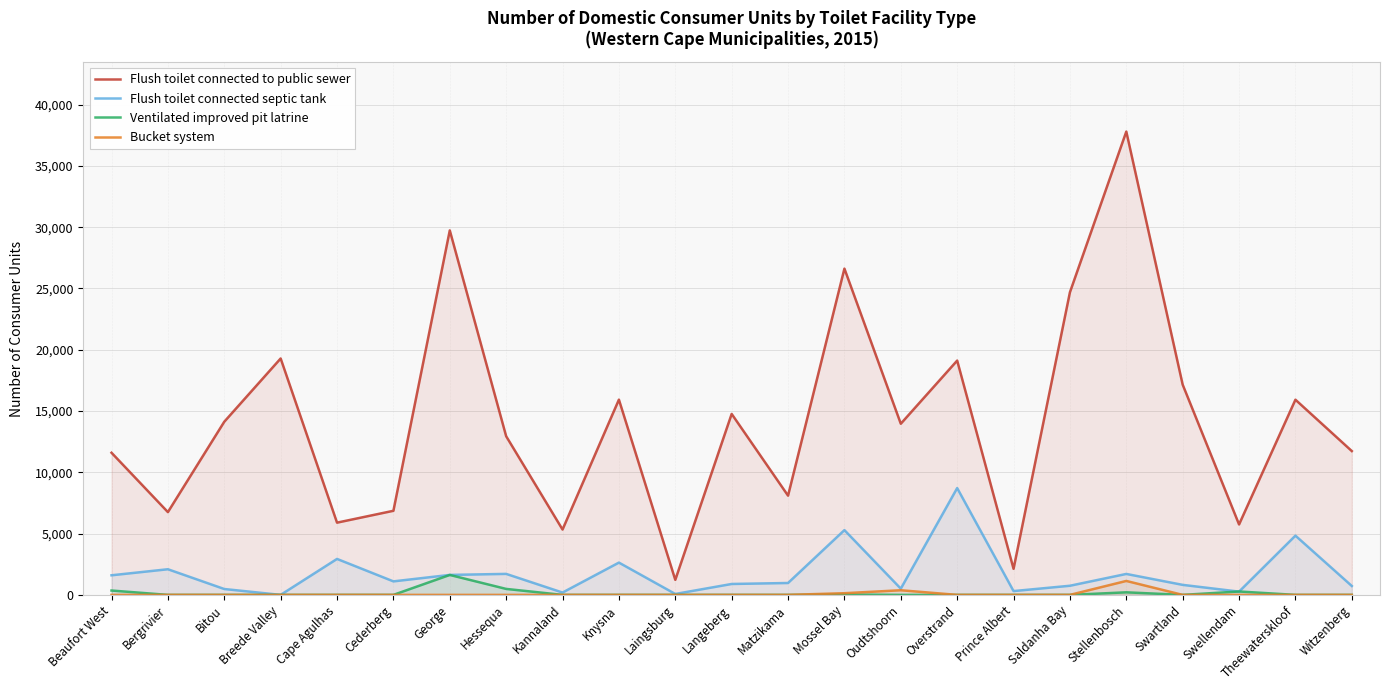

What is the average value of the Flush toilet connected septic tank series?

1749